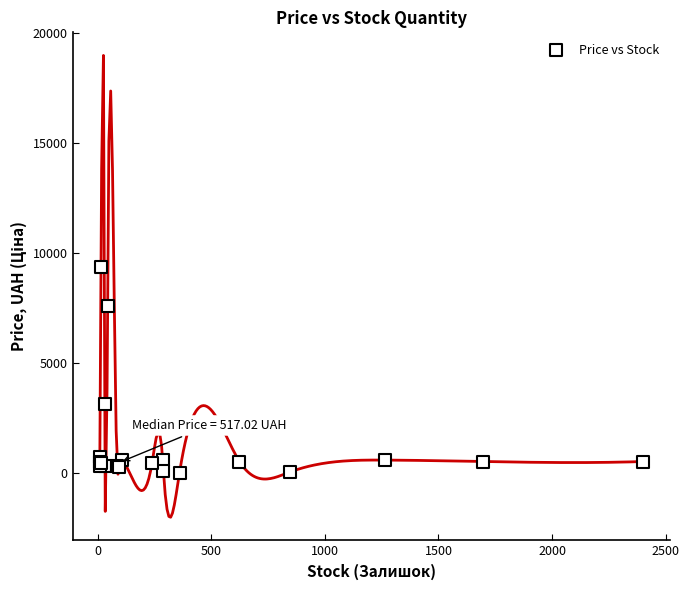

What Y value in the scatter plot is closest to 4708?

3157.9